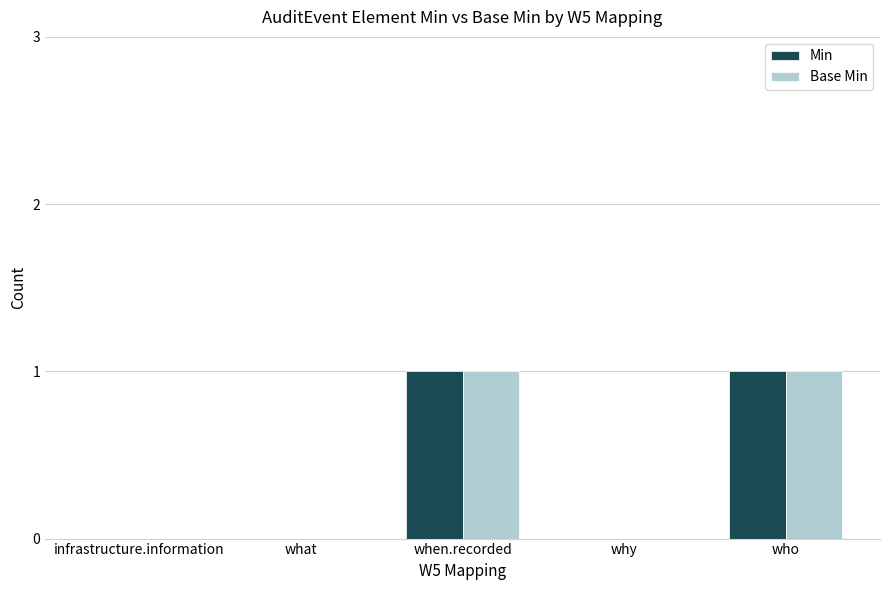

Is the value of Min at when.recorded greater than the value of Base Min at what?

Yes